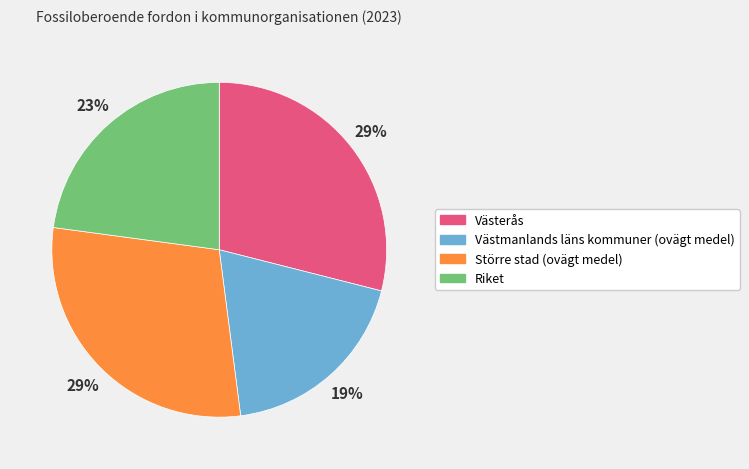

Does Västerås account for over 50% of the chart?

No